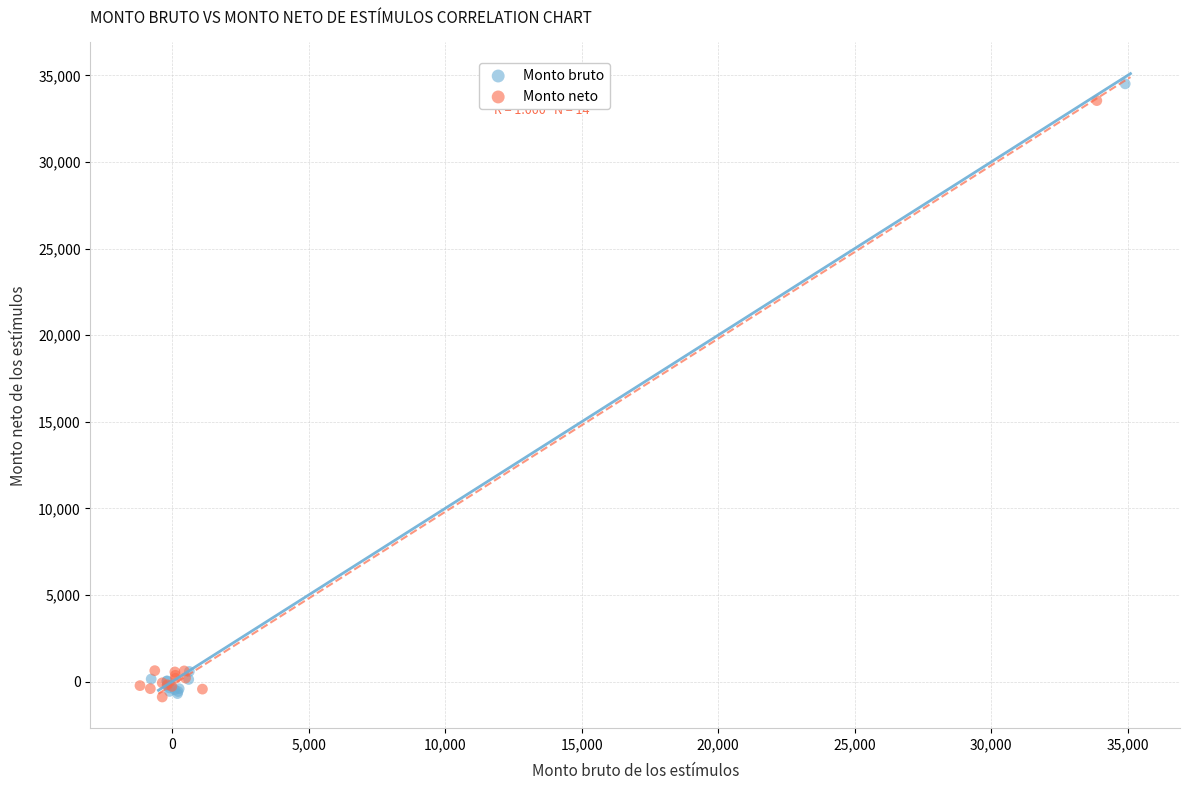

Which series has the widest spread of Y values?

Monto bruto